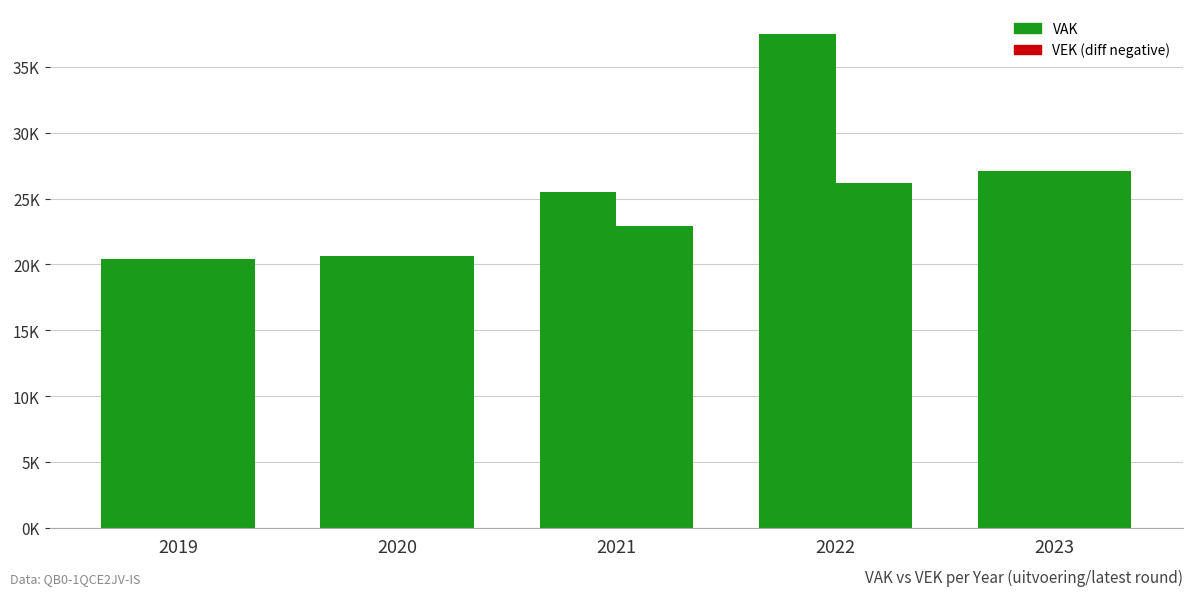

Is the value of VEK at 2019 greater than the value of VAK at 2020?

No